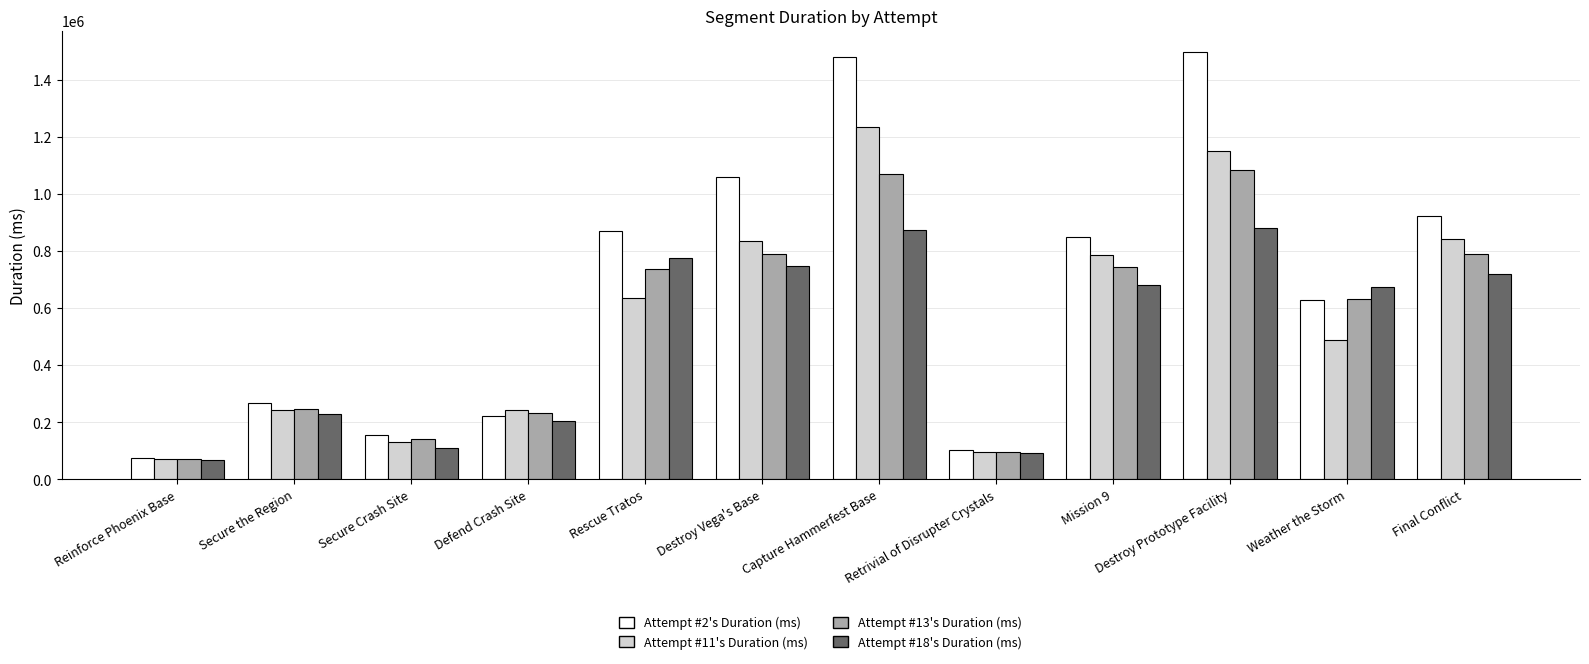

What is the difference between the Attempt #13's Duration (ms) values at Destroy Vega's Base and Reinforce Phoenix Base?

717668